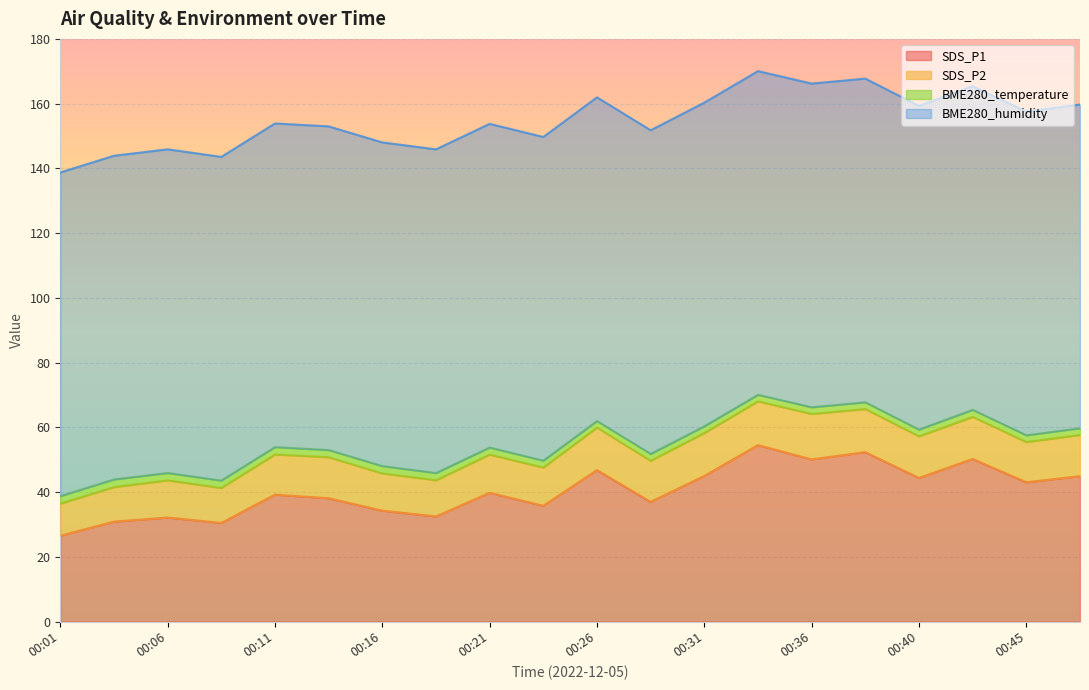

What is the value of the BME280_humidity point at the 17th from the left?

100.0